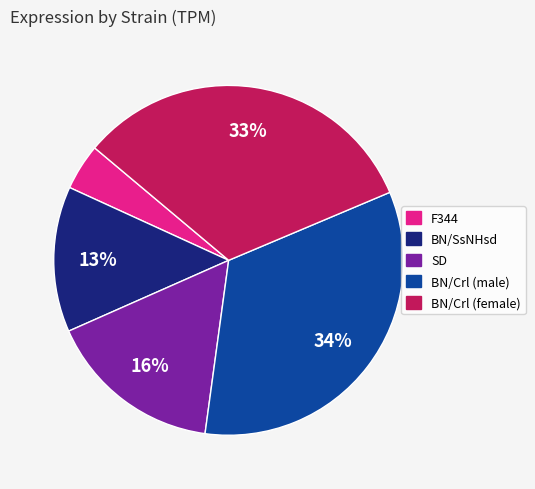

To the nearest percent, what portion does BN/Crl (female) represent?

33%